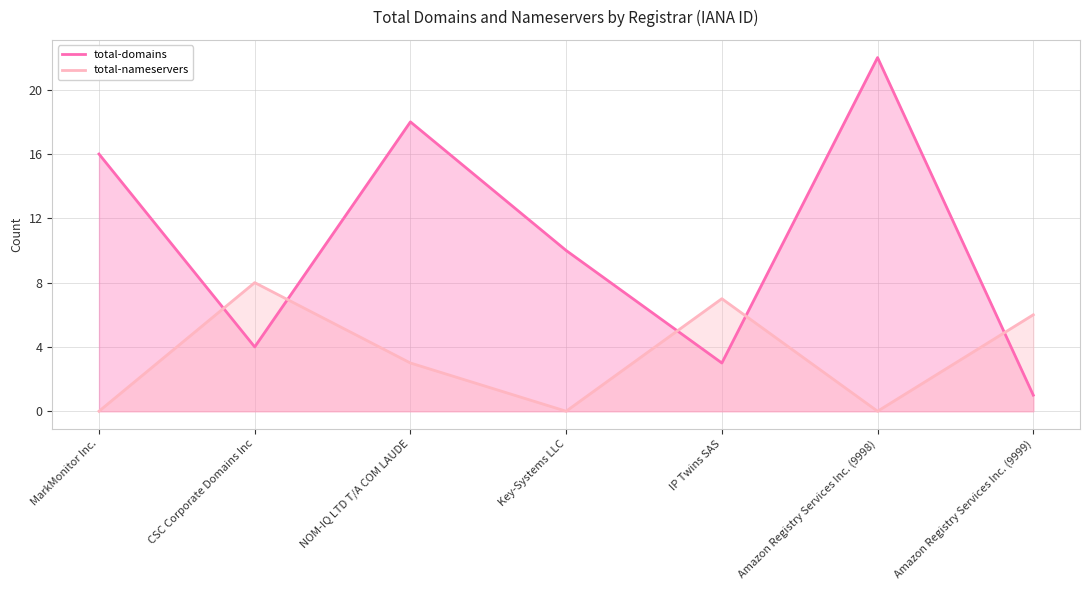

Which has a higher value, Amazon Registry Services Inc. (9999) or Amazon Registry Services Inc. (9998)?

Amazon Registry Services Inc. (9998)